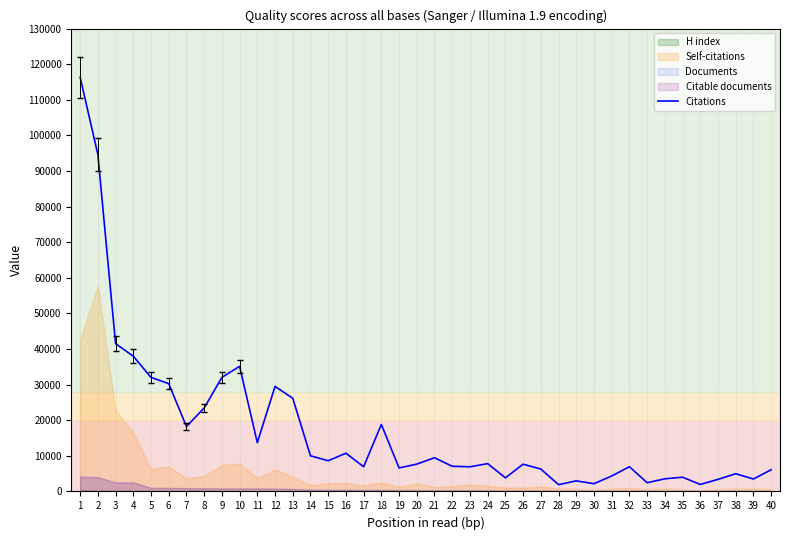

Count the number of categories in the chart.

40